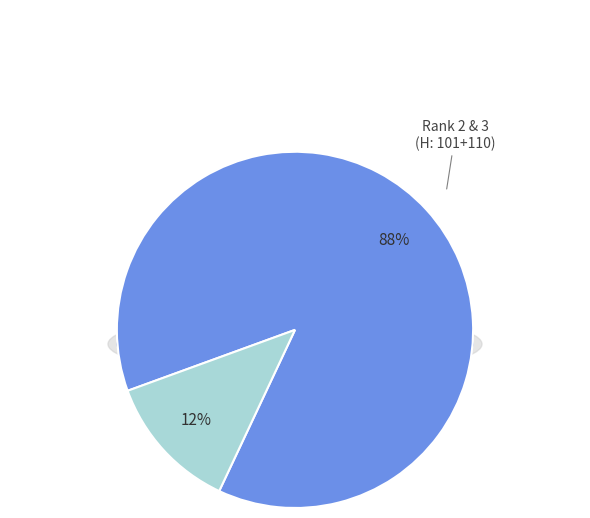

To the nearest percent, what percentage of the pie is Rank 1 (H-index 30)?

12%